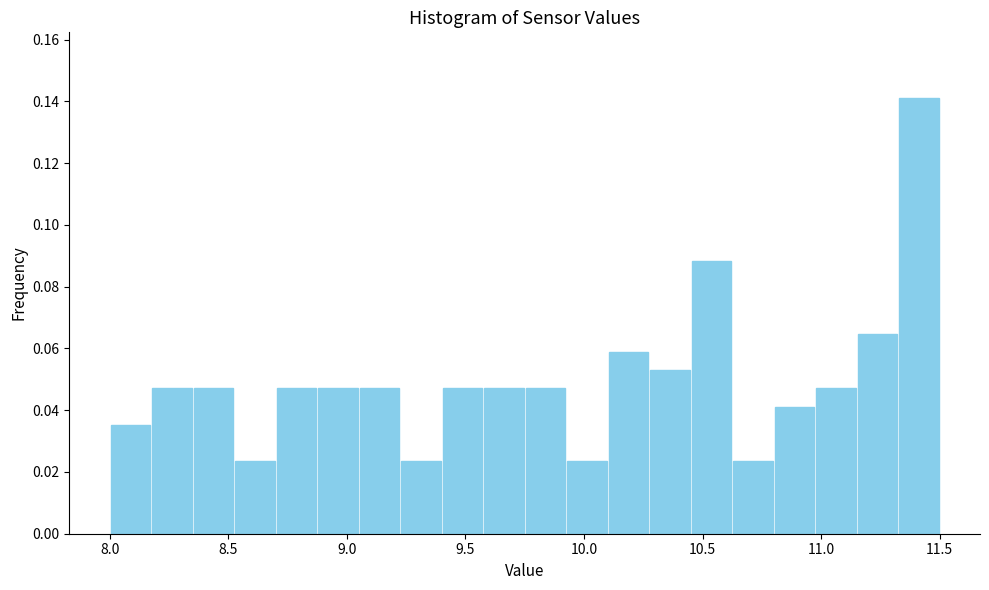

Read against the x-axis, roughly where is the centre of the tallest bar?

11.40